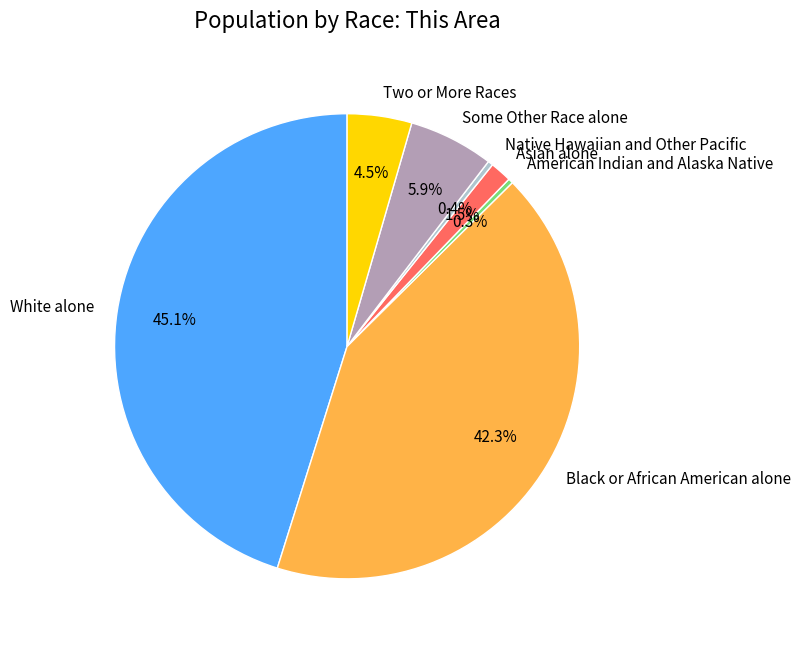

Is it true that White alone is 50% of the pie?

False